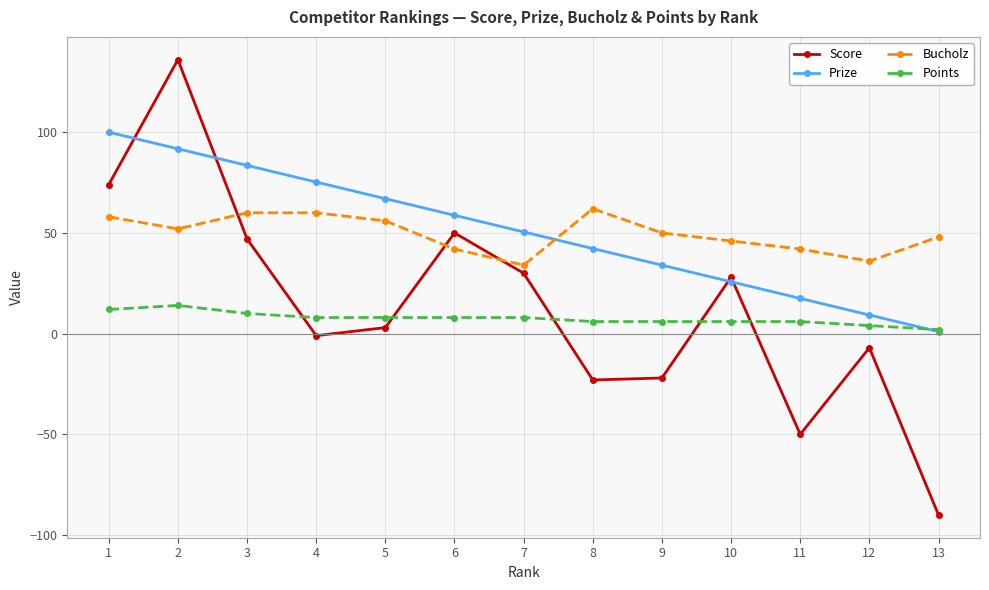

Which category has the highest value in the Bucholz series?

8